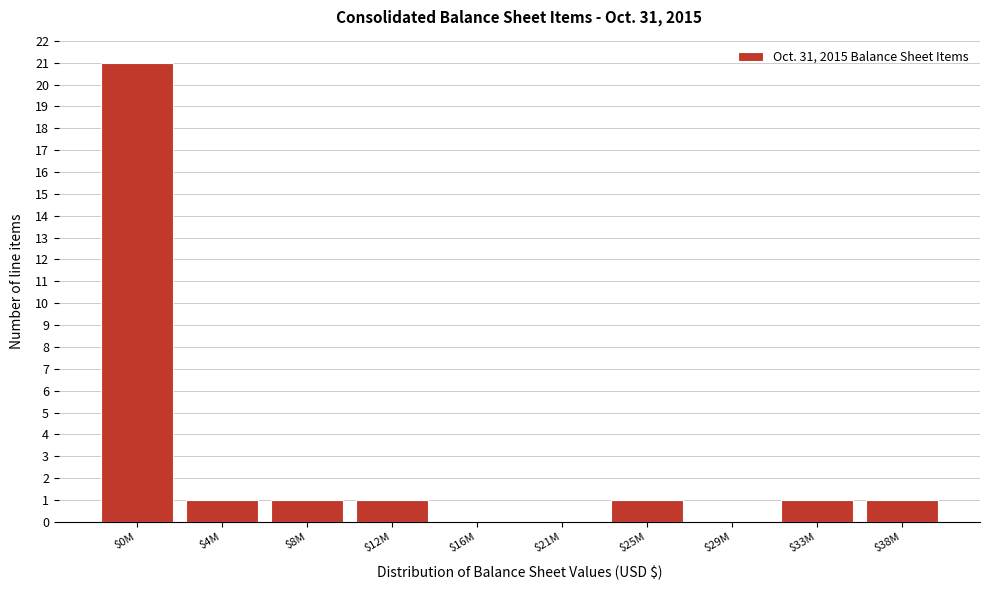

Is it true that the value at $16M is 0?

True